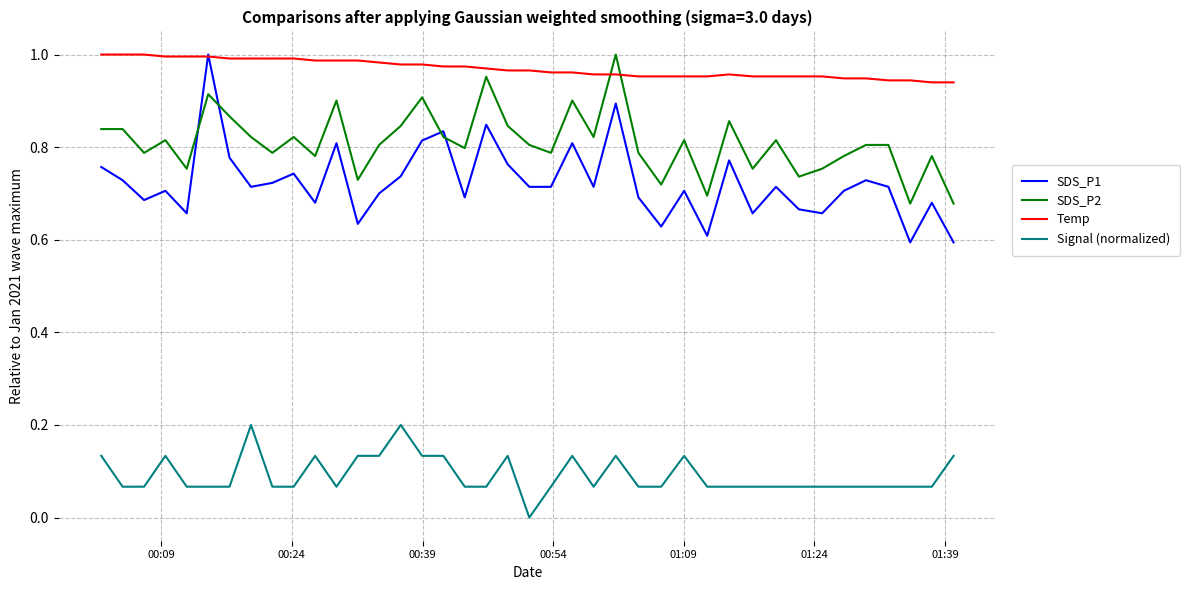

Which series has the widest spread of values?

SDS_P1